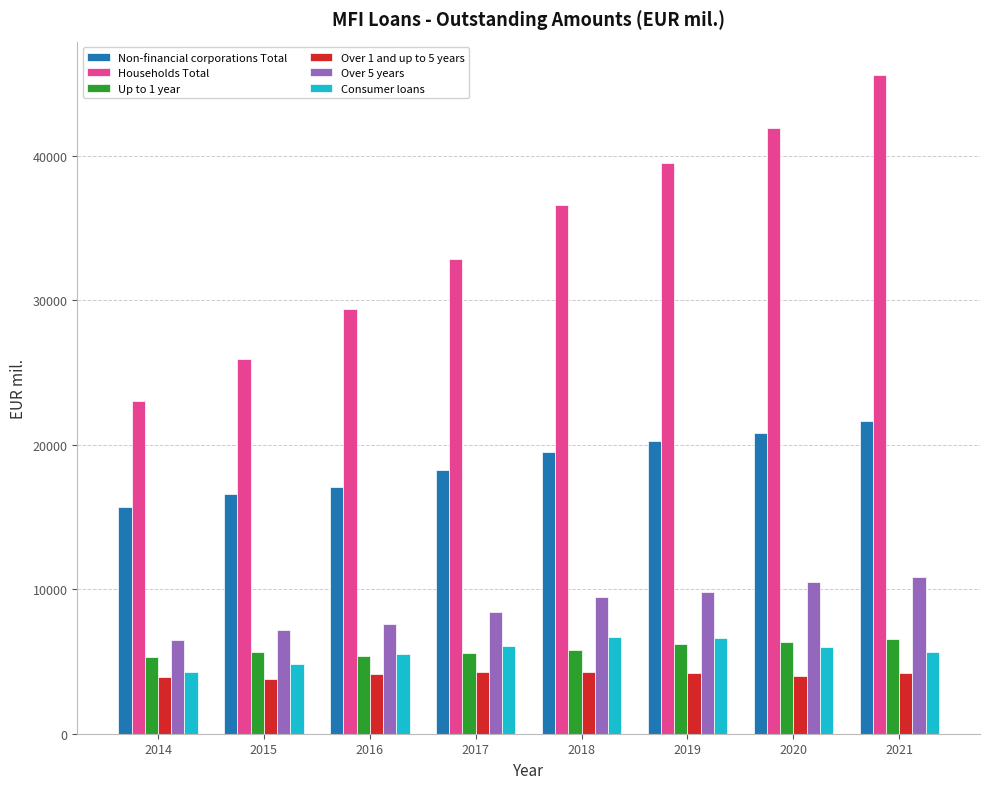

What is the smallest value displayed?

3757